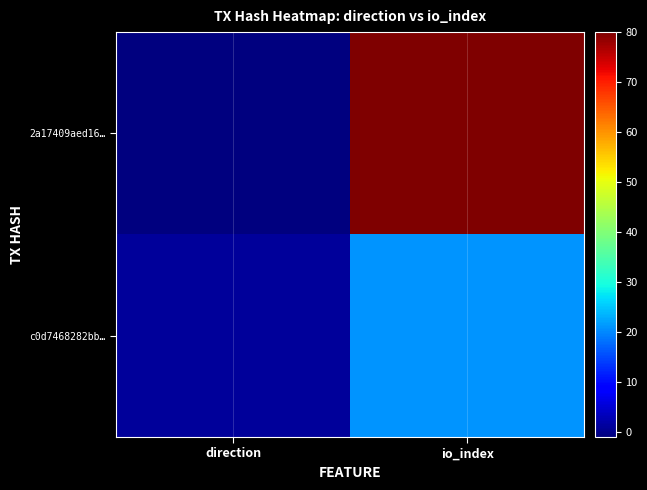

What is the greatest value displayed?

80